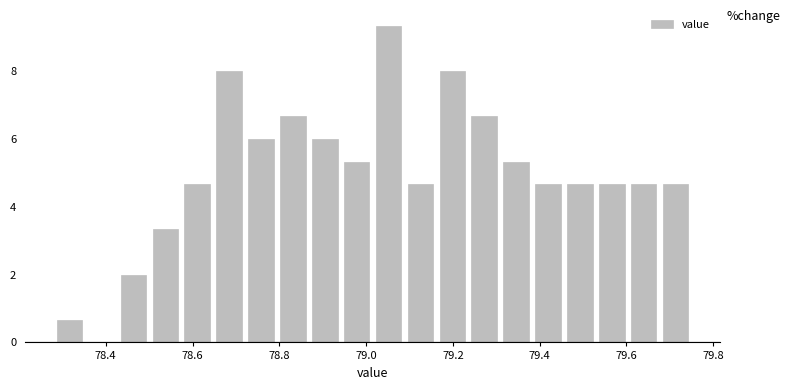

Read against the x-axis, roughly where is the centre of the tallest bar?

79.06